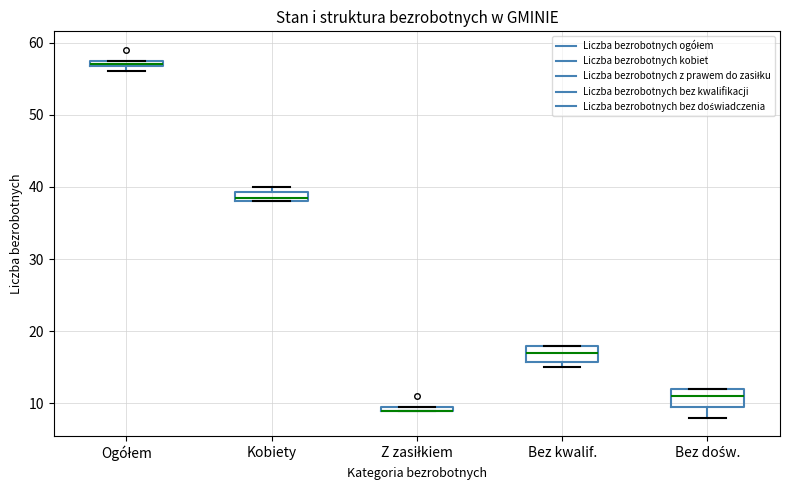

Where is the lower edge of the box for Ogółem on the y-axis? The values are not printed on the chart, so give them approximately, as read against the axis.

57